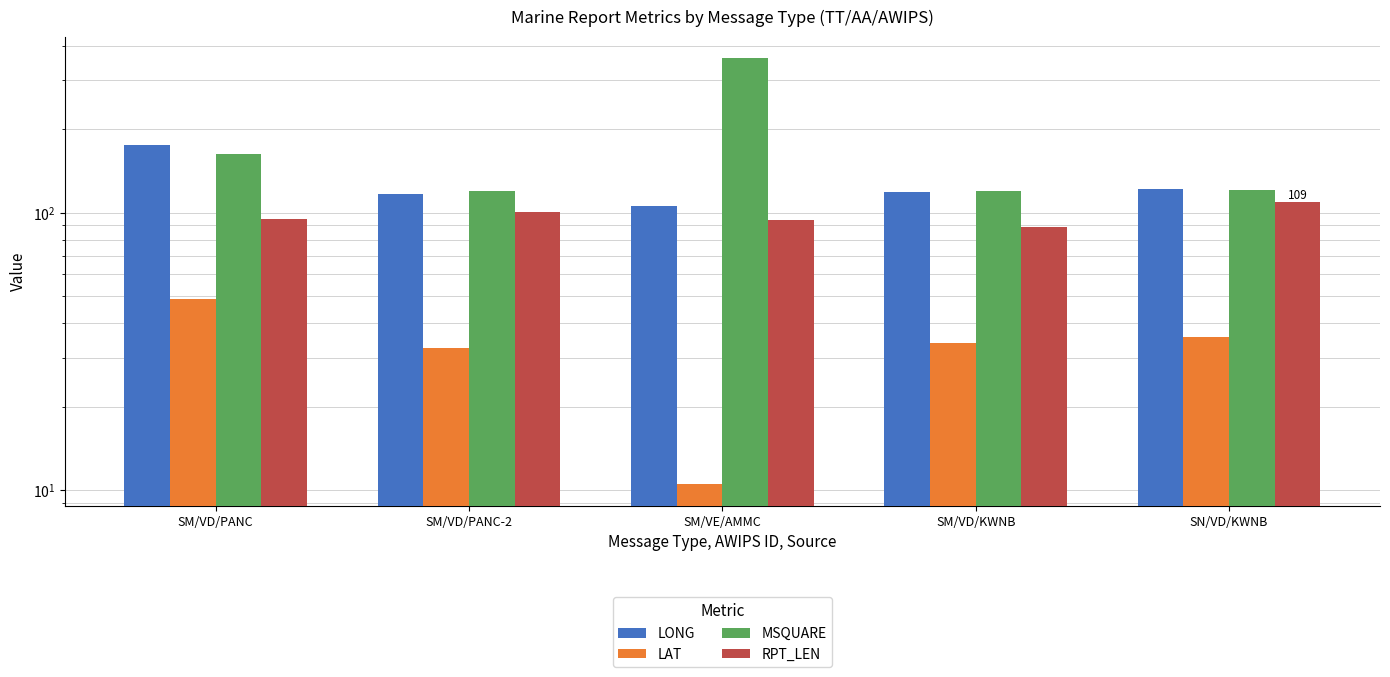

At which category is the sum across all series the highest?

SM/VE/AMMC